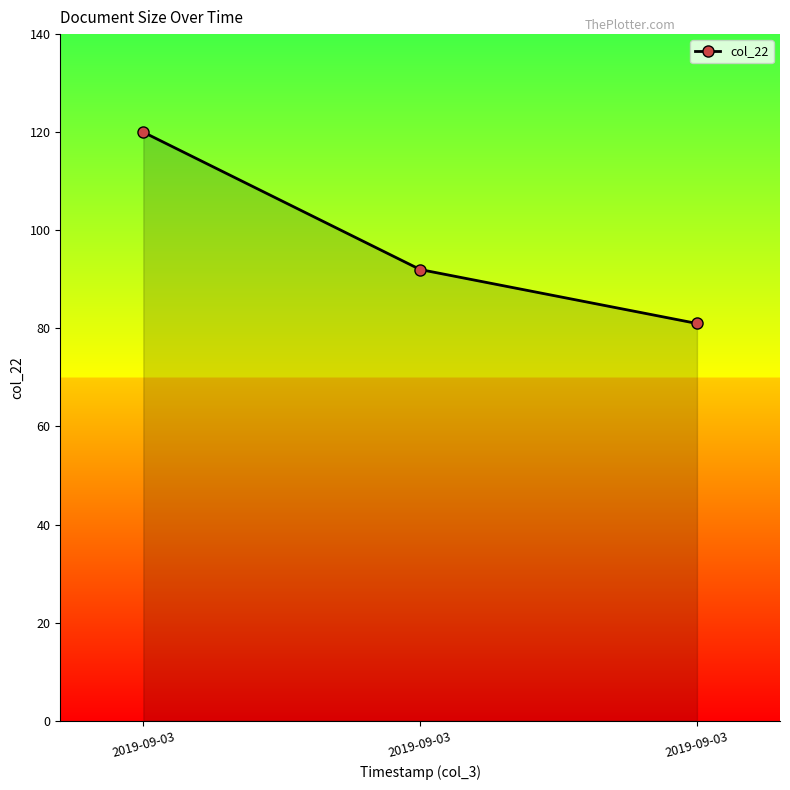

Rank the categories by value from highest to lowest.

2019-09-03, 2019-09-03, 2019-09-03